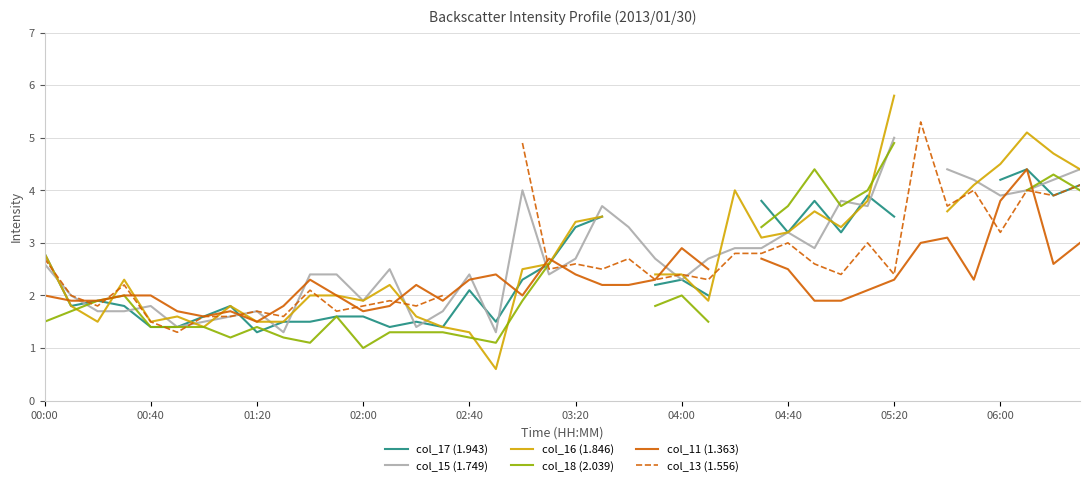

How many values in col_11 (1.363) are above zero?

39